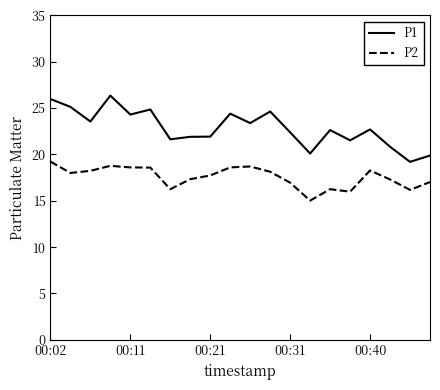

What is the smallest value displayed?

15.0